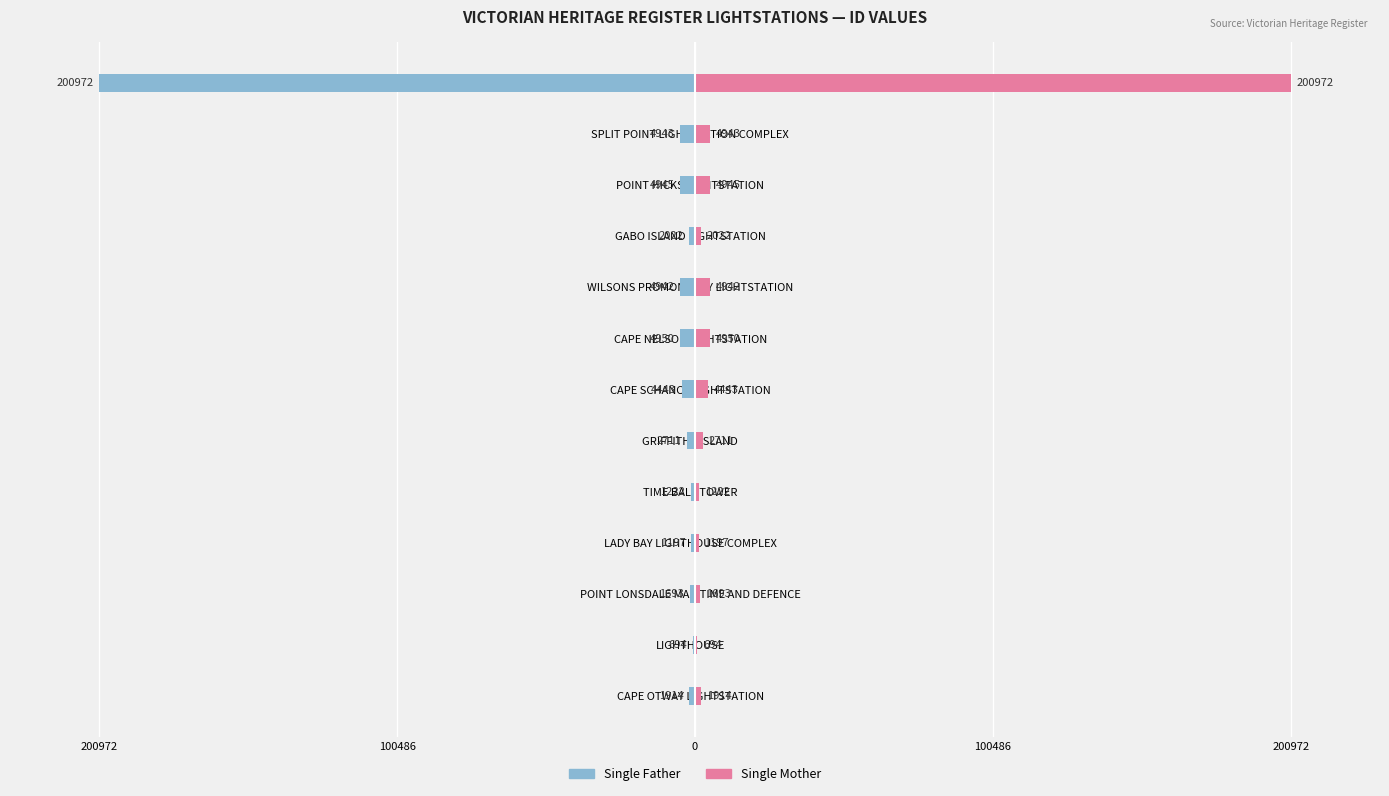

Rank the series at TIME BALL TOWER from lowest to highest value.

Single Father, Single Mother